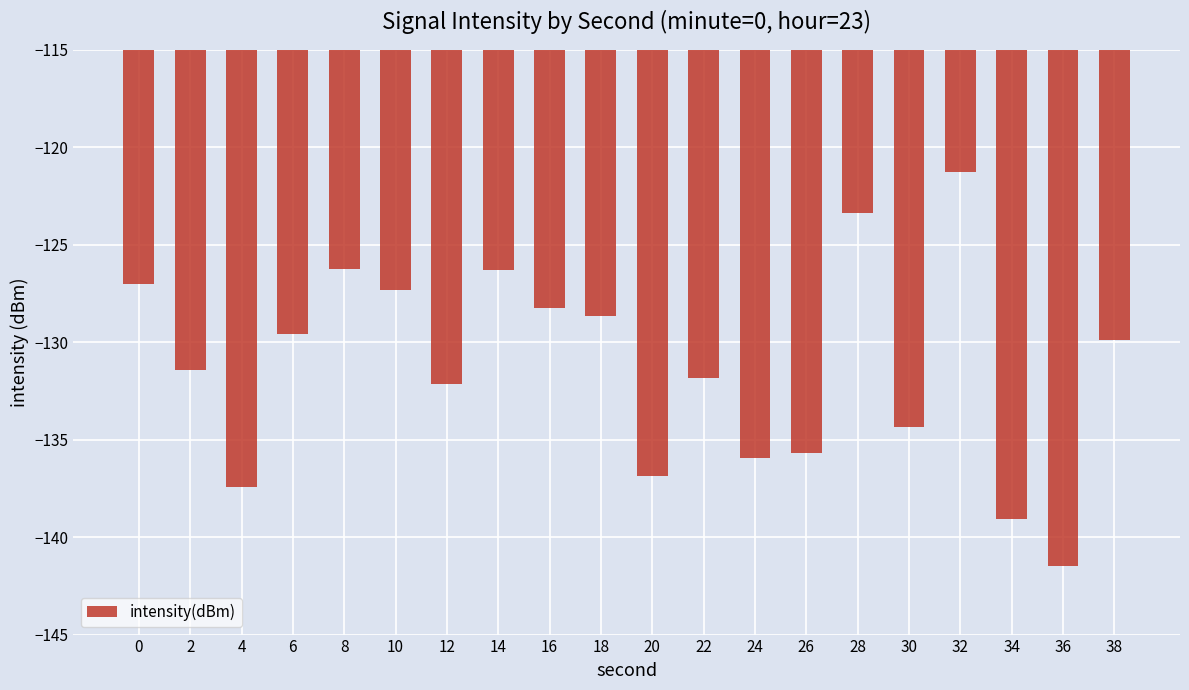

The chart shows a value of -137.4 at 4. True or false?

True